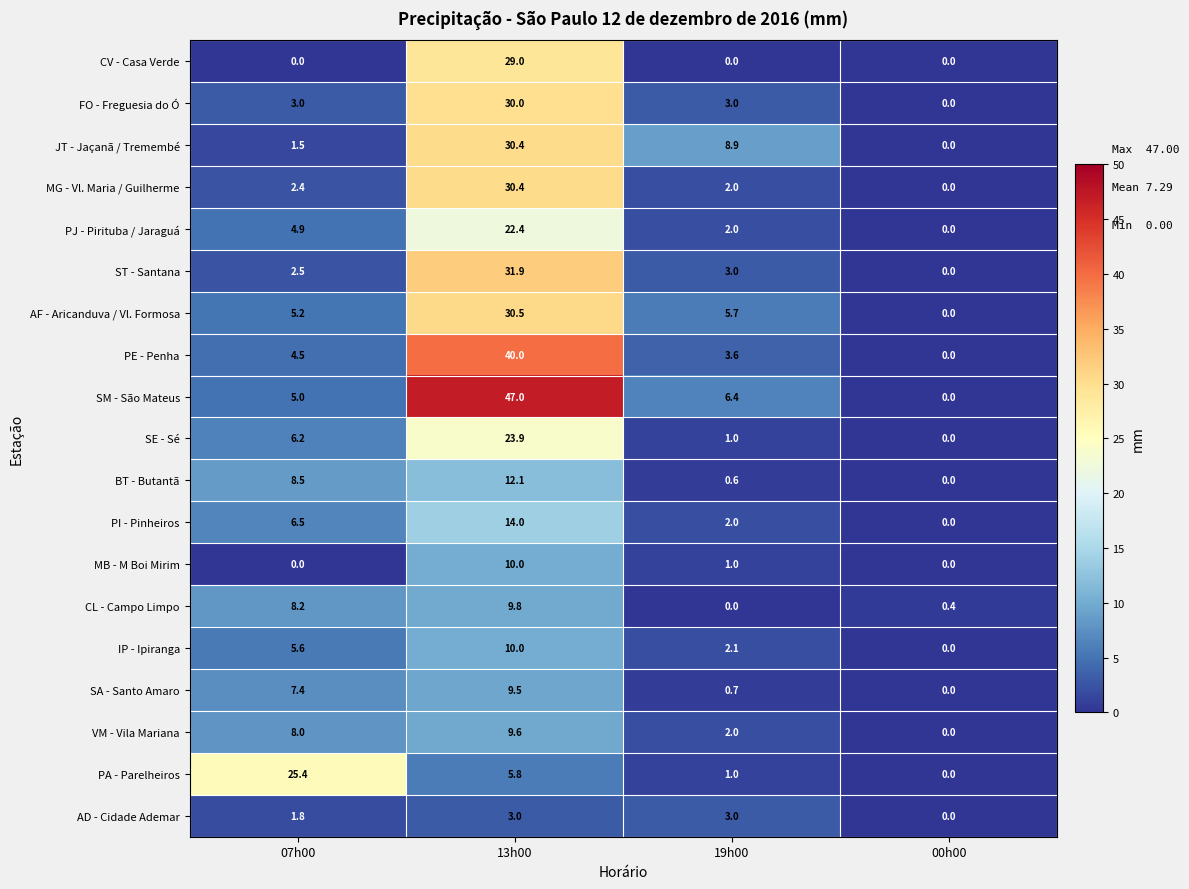

What value does the PE - Penha series have at 19h00?

3.6